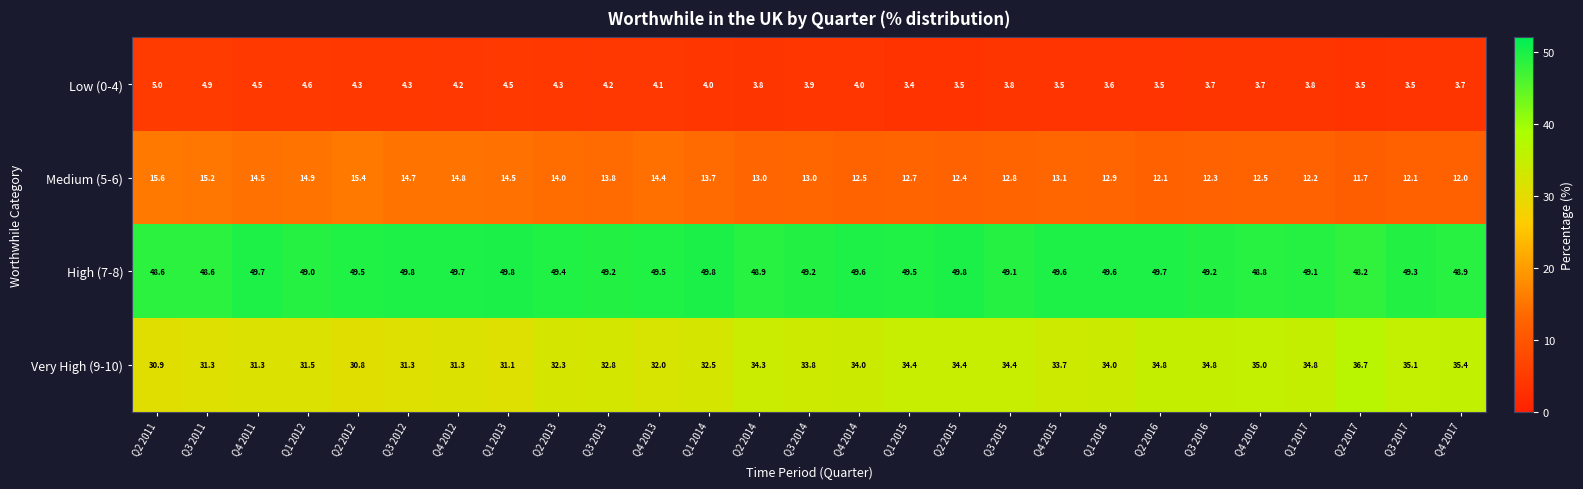

At how many categories does at least one series exceed 42?

27